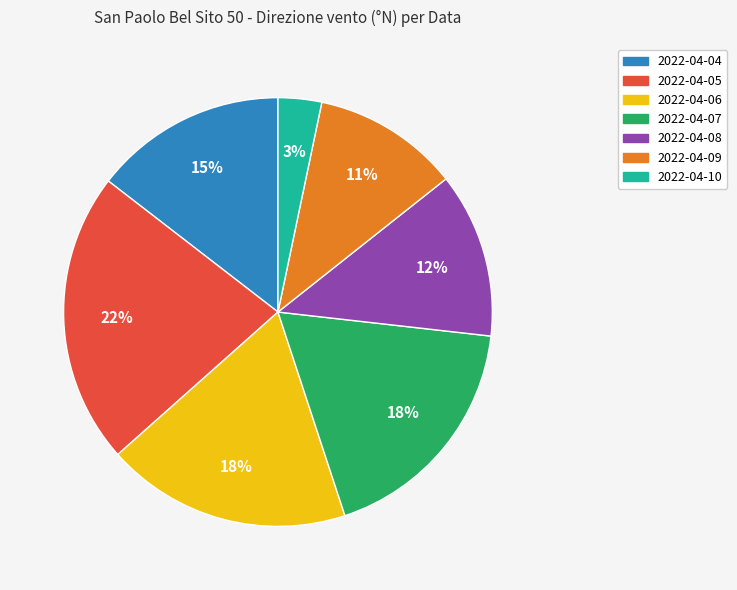

The 2022-04-06 slice represents 18% of the pie. True or false?

True